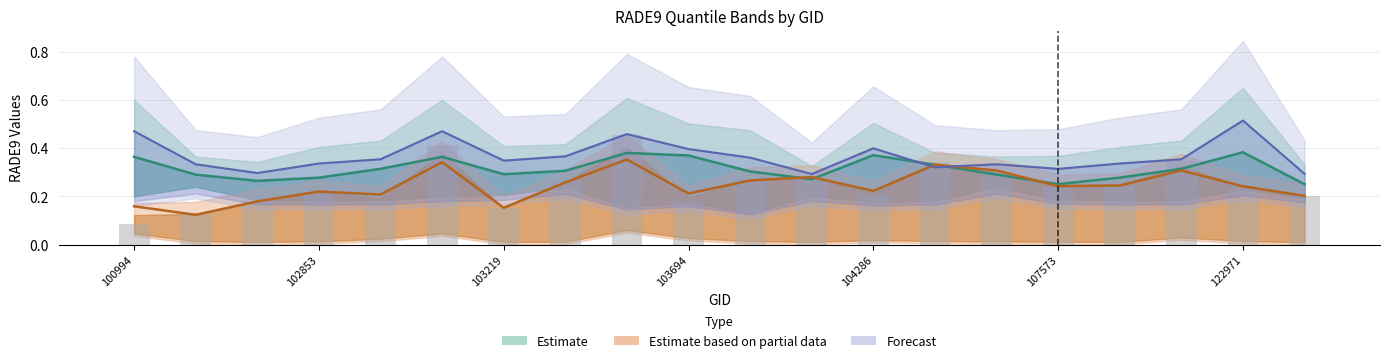

True or false: rade9_bin_3q has a value of 0.2 at 103701.

False